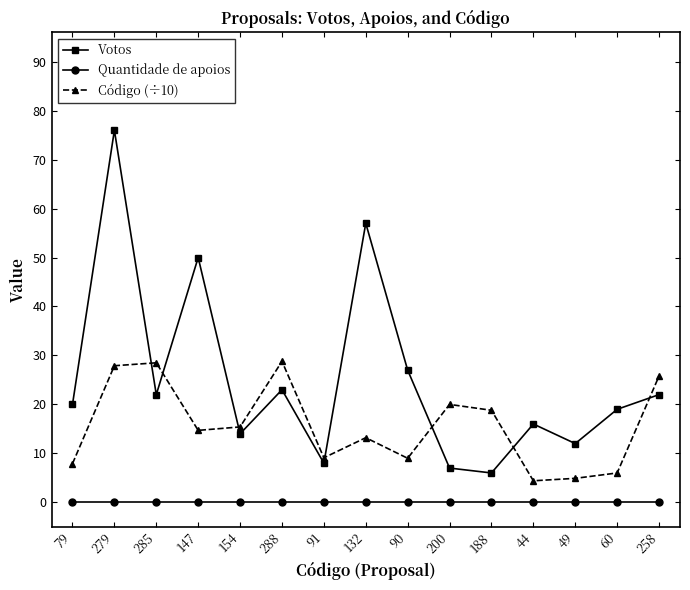

Which category has the highest value across all series?

279